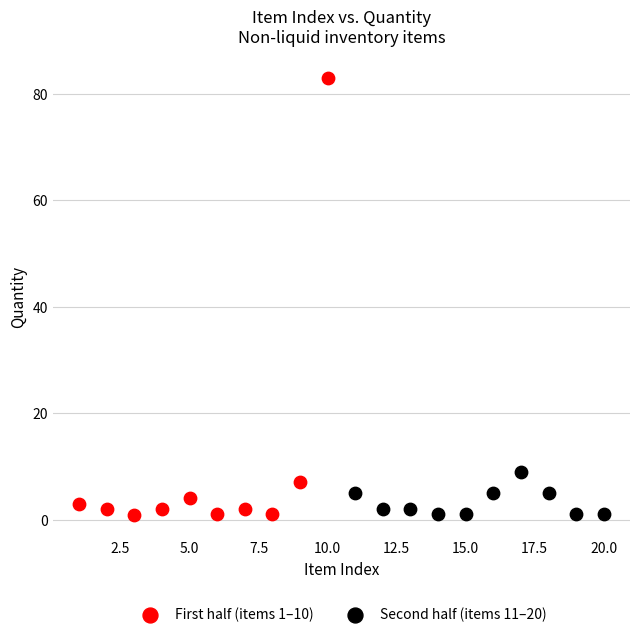

Which series has the widest spread of Y values?

First half (items 1–10)